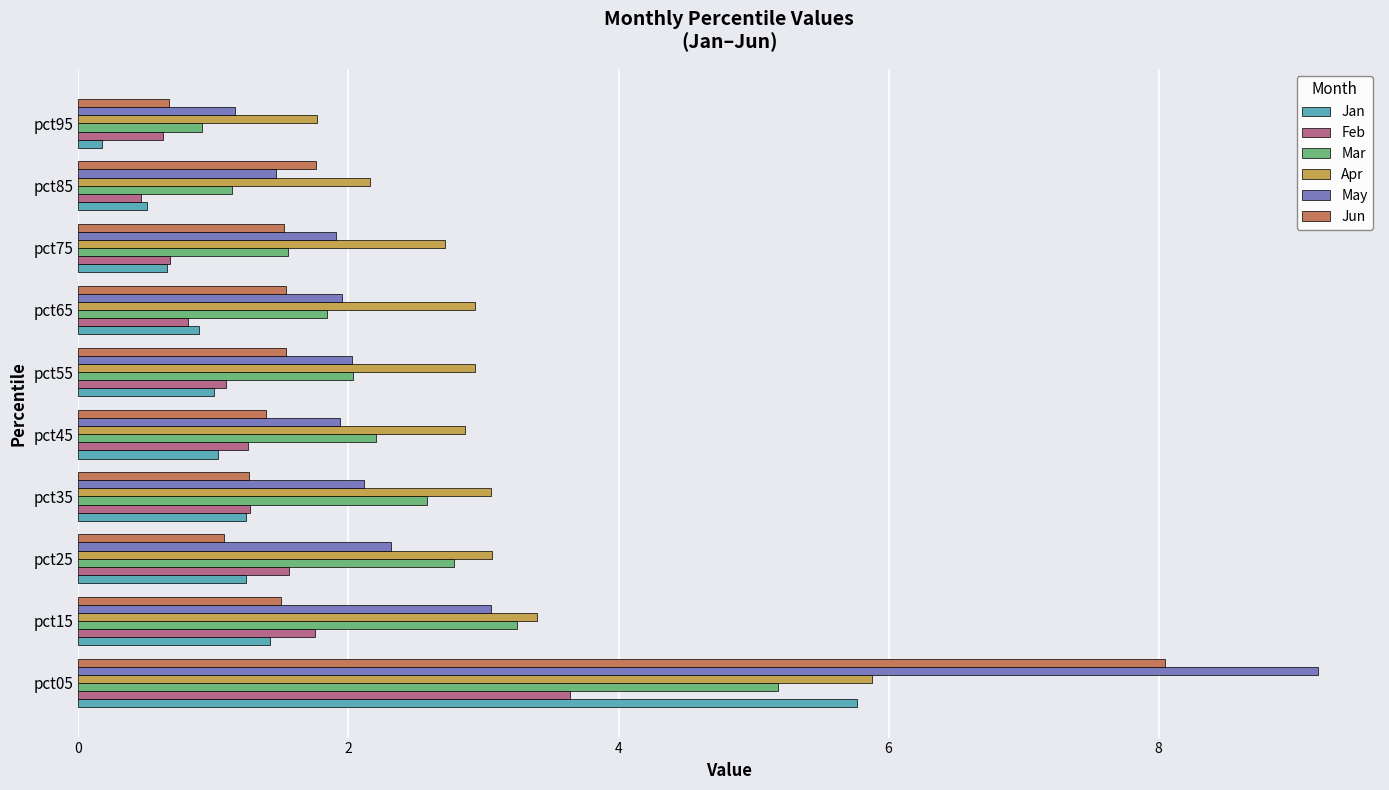

Which series has the largest range (max minus min)?

May